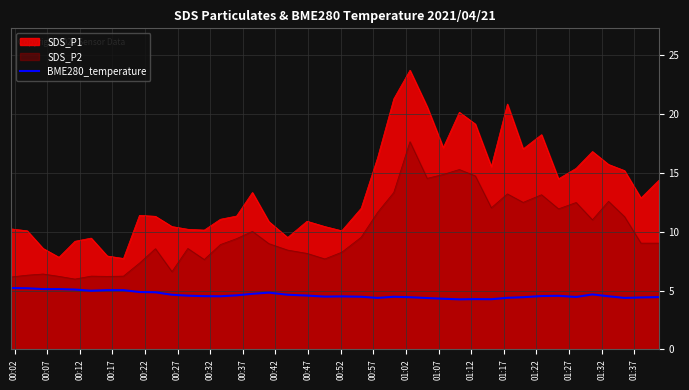

What is the maximum value shown in the chart?

23.7